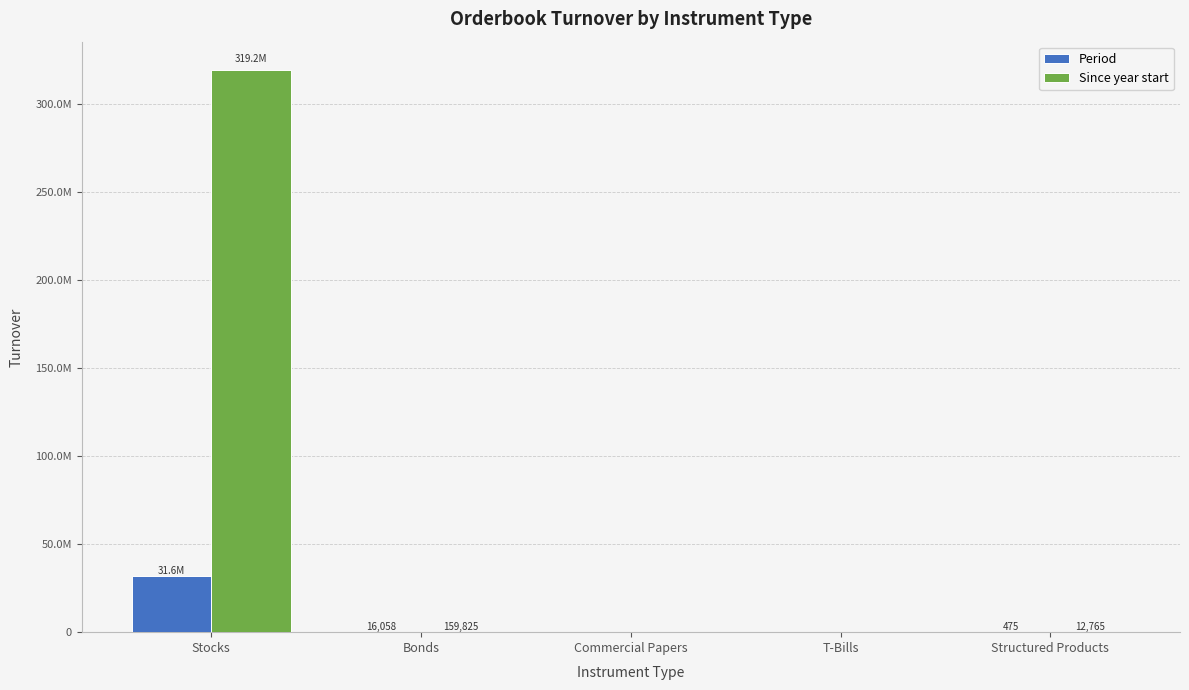

At which category is the sum across all series the highest?

Stocks